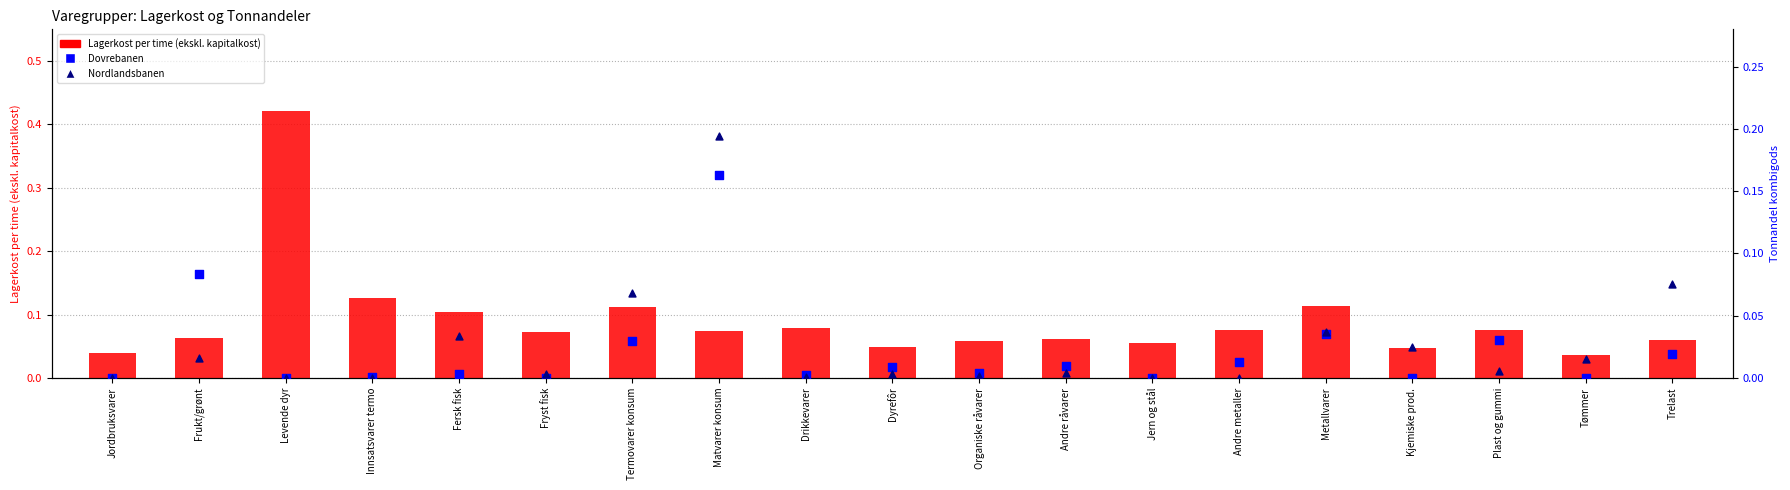

At how many categories does at least one series exceed 0?

19